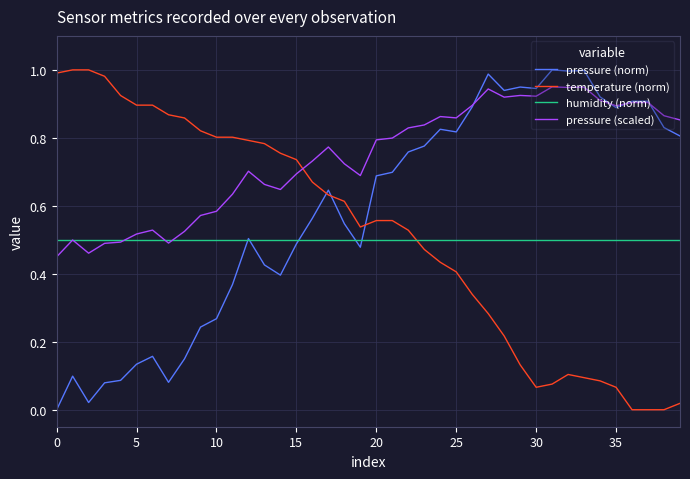

How many times do pressure (scaled) and temperature (norm) cross each other?

1